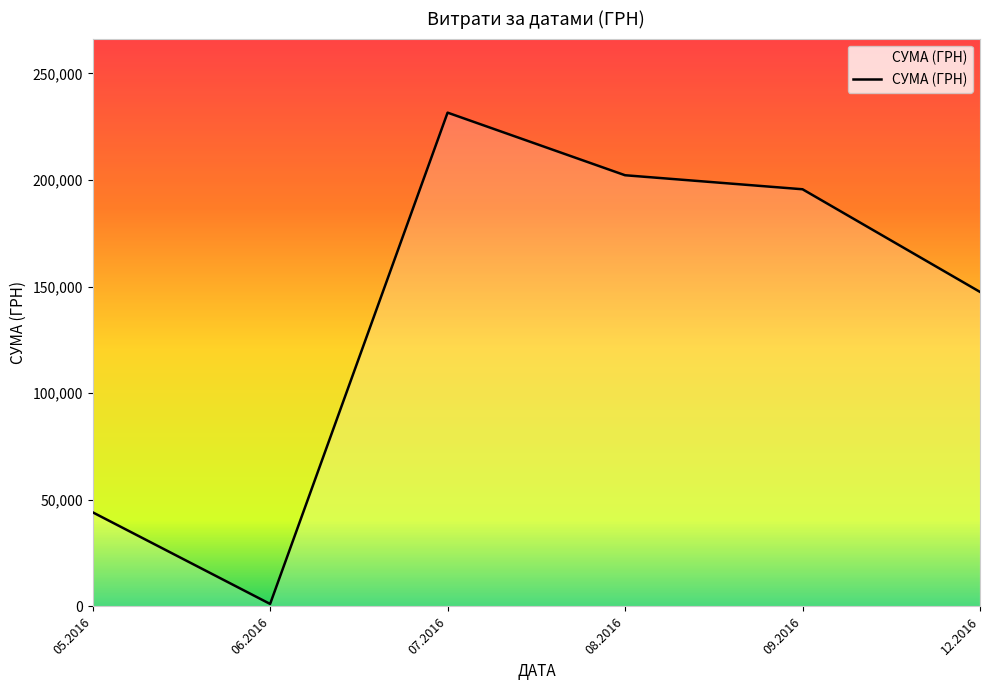

Reading left to right, extract all data points from this chart.

44147.8	1171.2	231554.1	202199.5	195626.2	147487.0